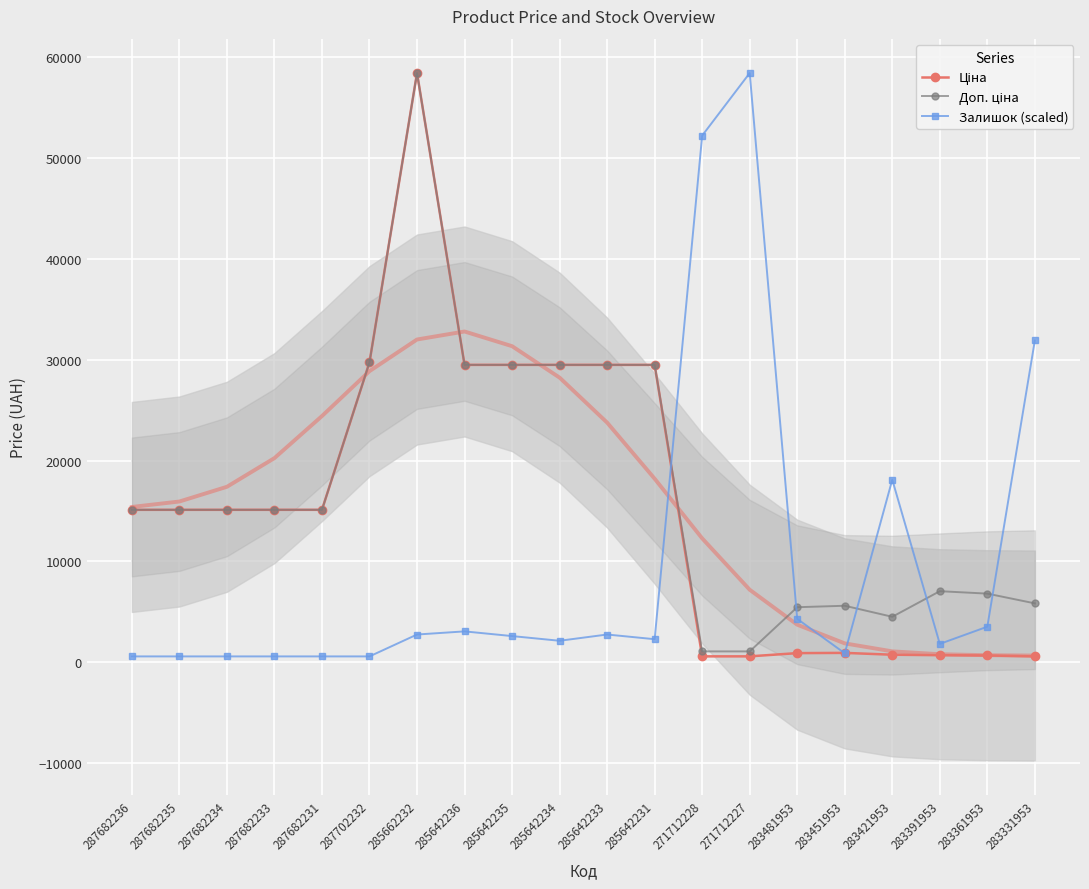

Read the Ціна value at 285642231.

29491.5